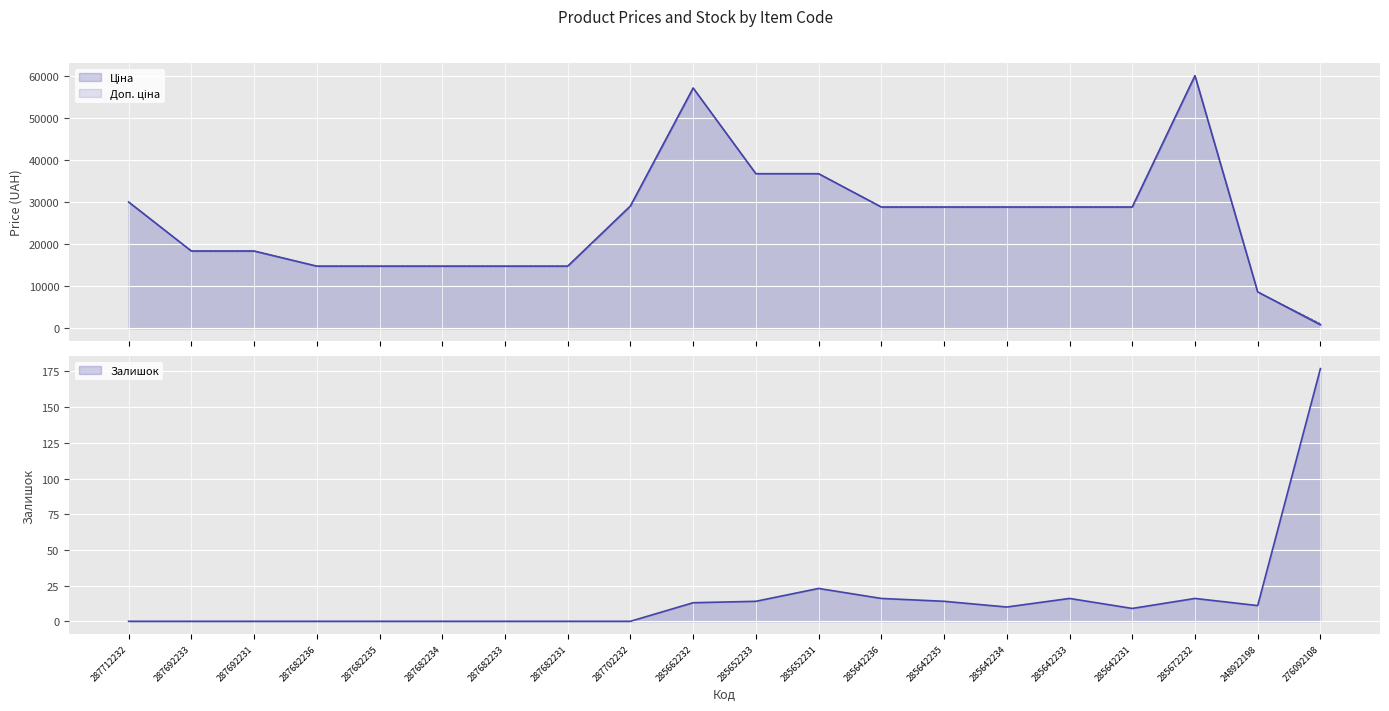

Where is Ціна nearest to the value 30518?

287712232